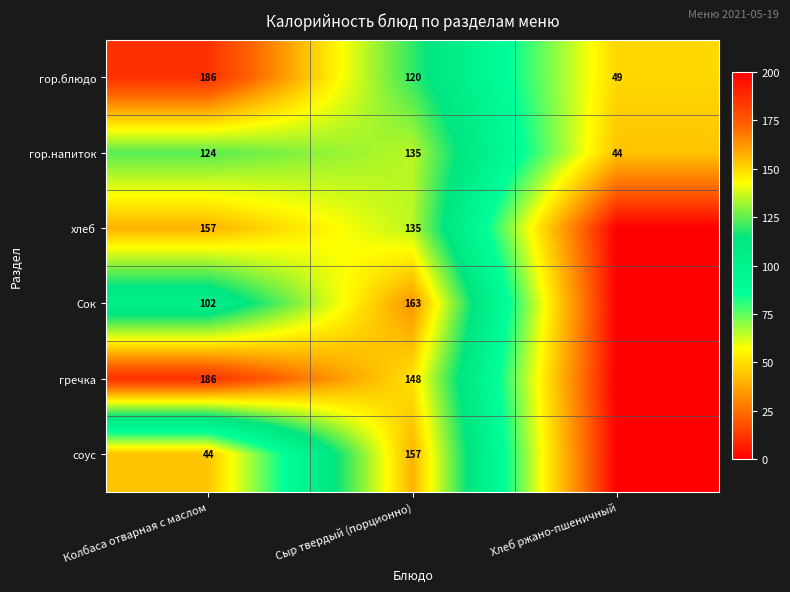

Rank the categories by гор.блюдо value from highest to lowest.

Колбаса отварная с маслом, Сыр твердый (порционно), Хлеб ржано-пшеничный